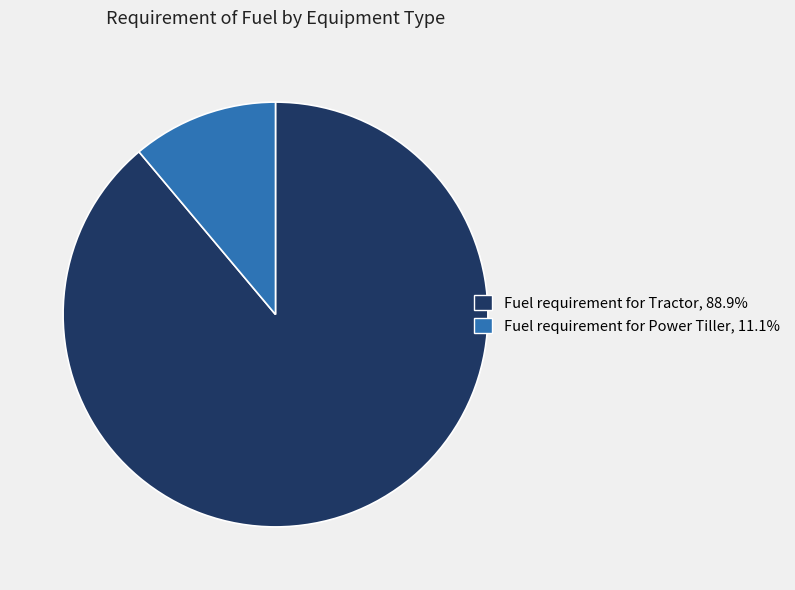

True or false: Fuel requirement for Tractor accounts for 89% of the total.

True